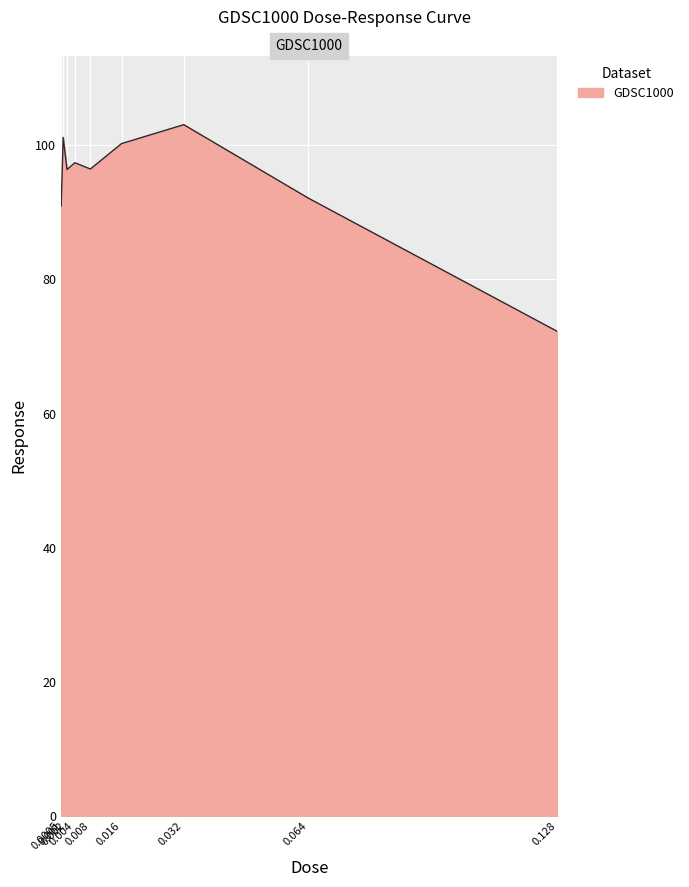

What is the difference between the values at 0.032 and 0.004?

5.7